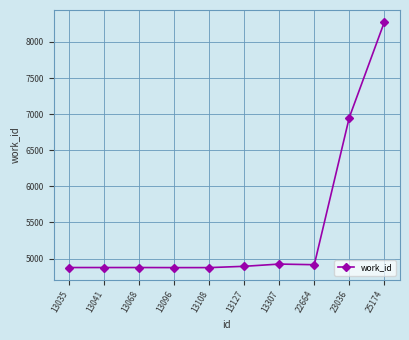

Is it true that the value at 13041 is 4875?

True